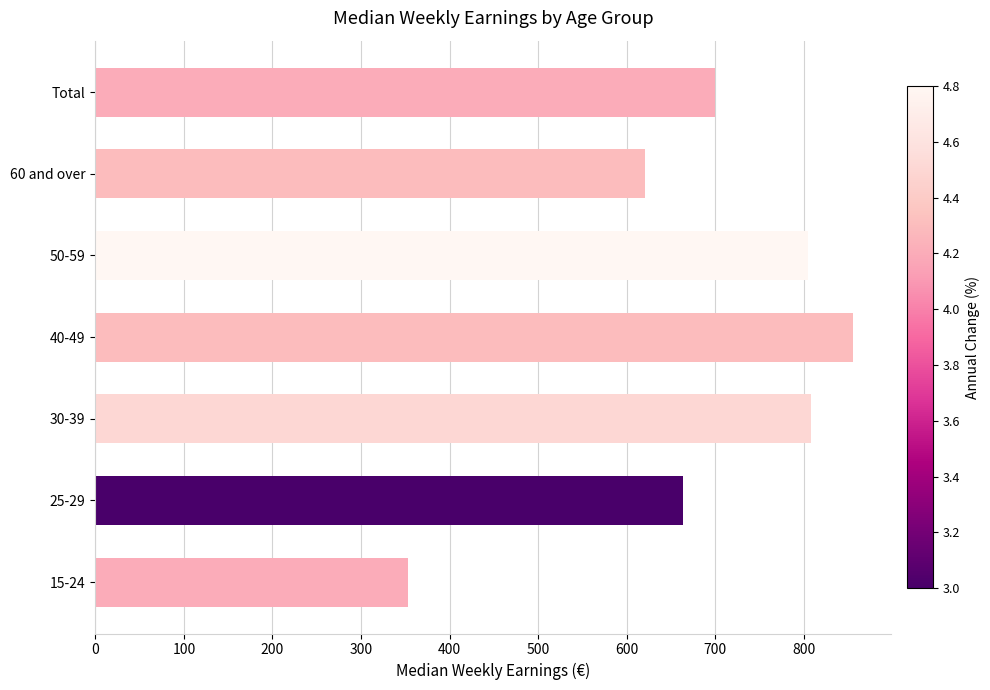

Where is the data nearest to the value 604?

60 and over